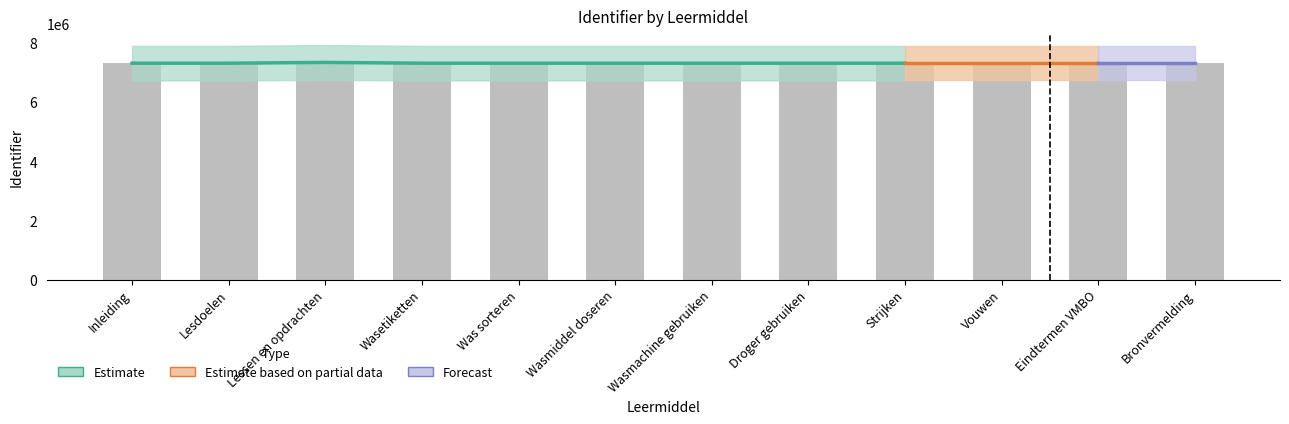

The value at Was sorteren is 7318128. True or false?

True